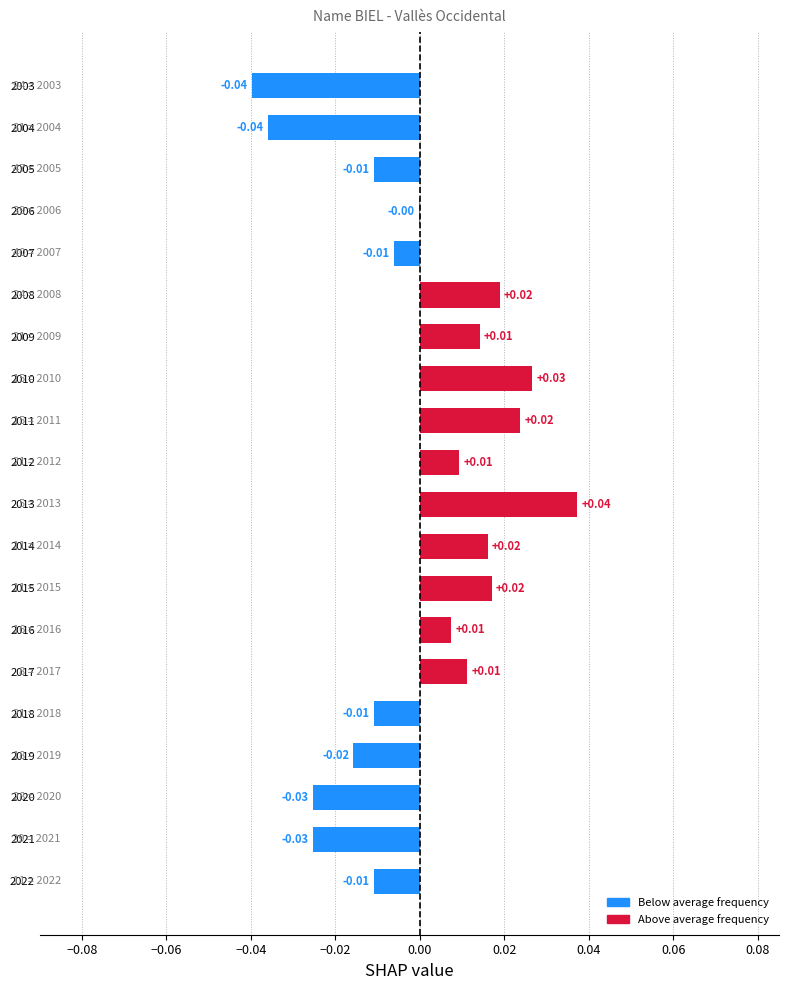

How many data points does each series have?

20